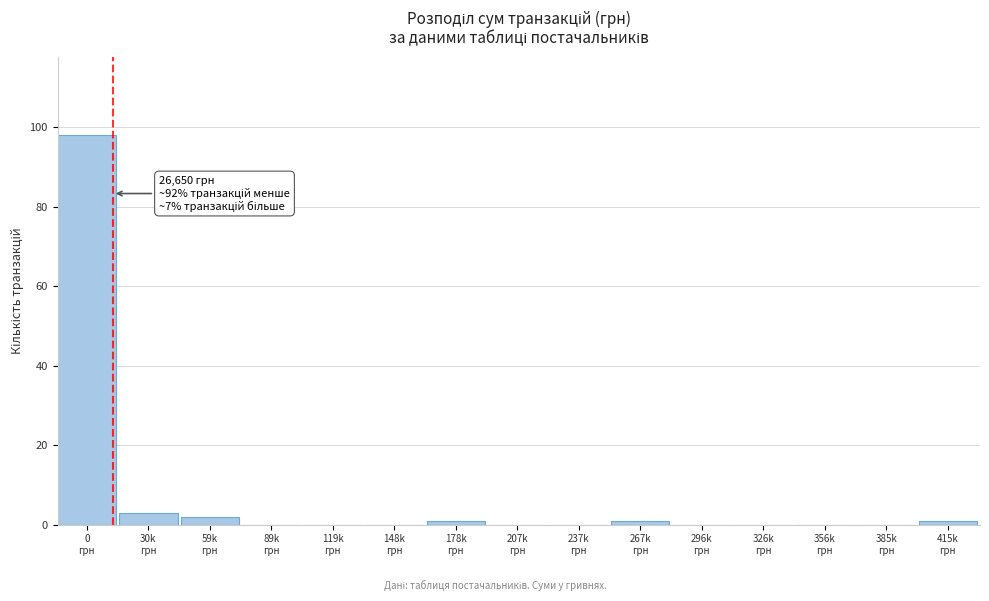

What is the greatest value displayed?

98